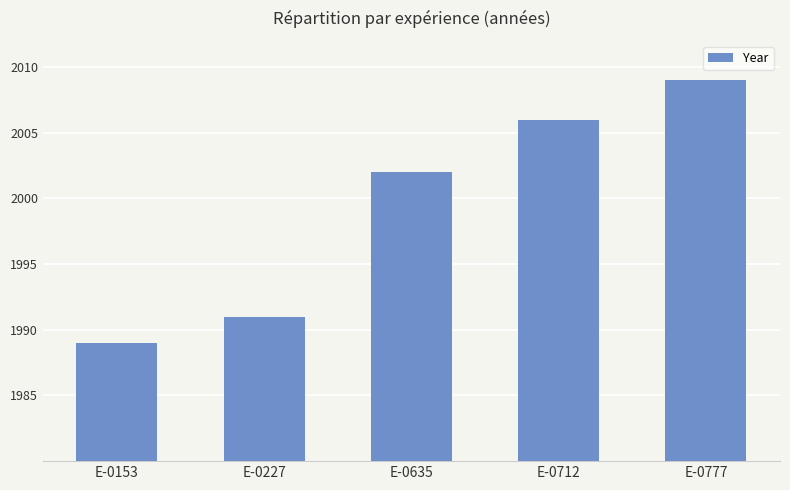

Count the values in the range 1991 to 2006.

3